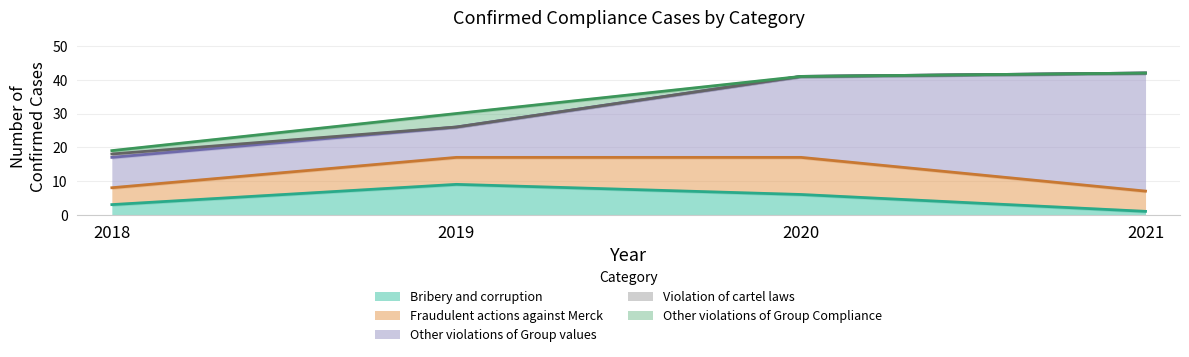

At which label does Bribery and corruption first exceed 6?

2019